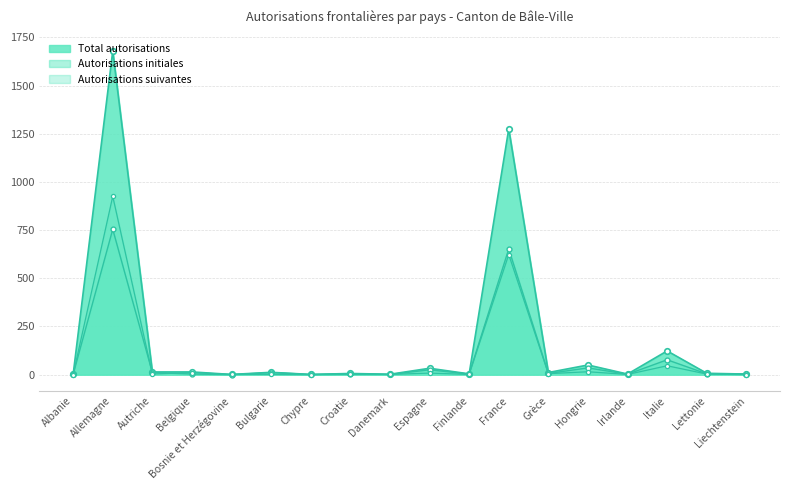

True or false: Autorisations suivantes line and Autorisations initiales line cross at least once.

True